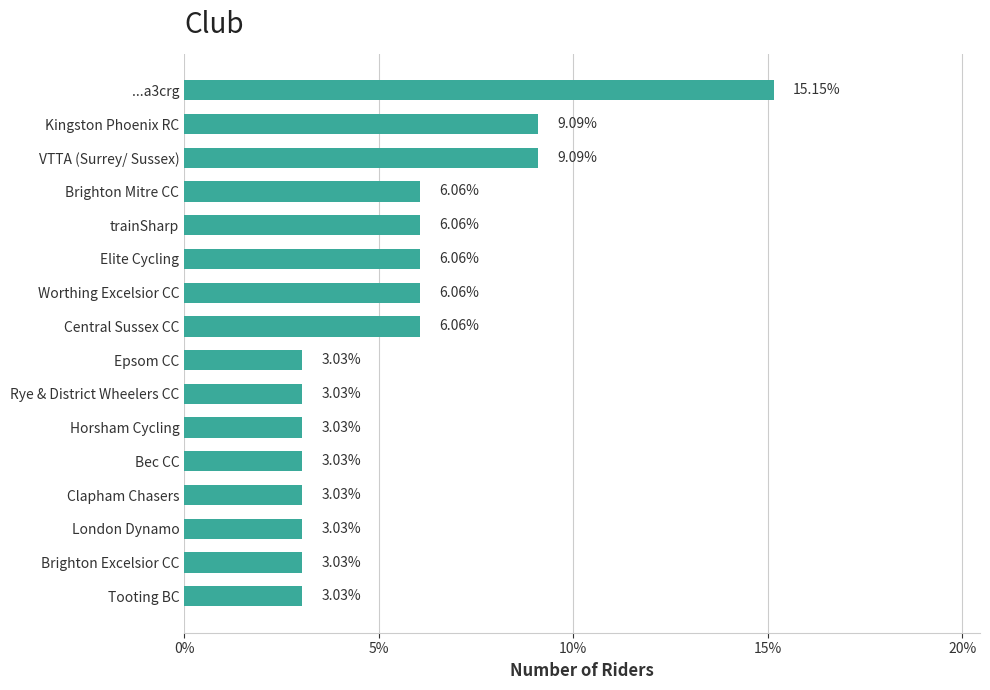

What is the average value?

5.5